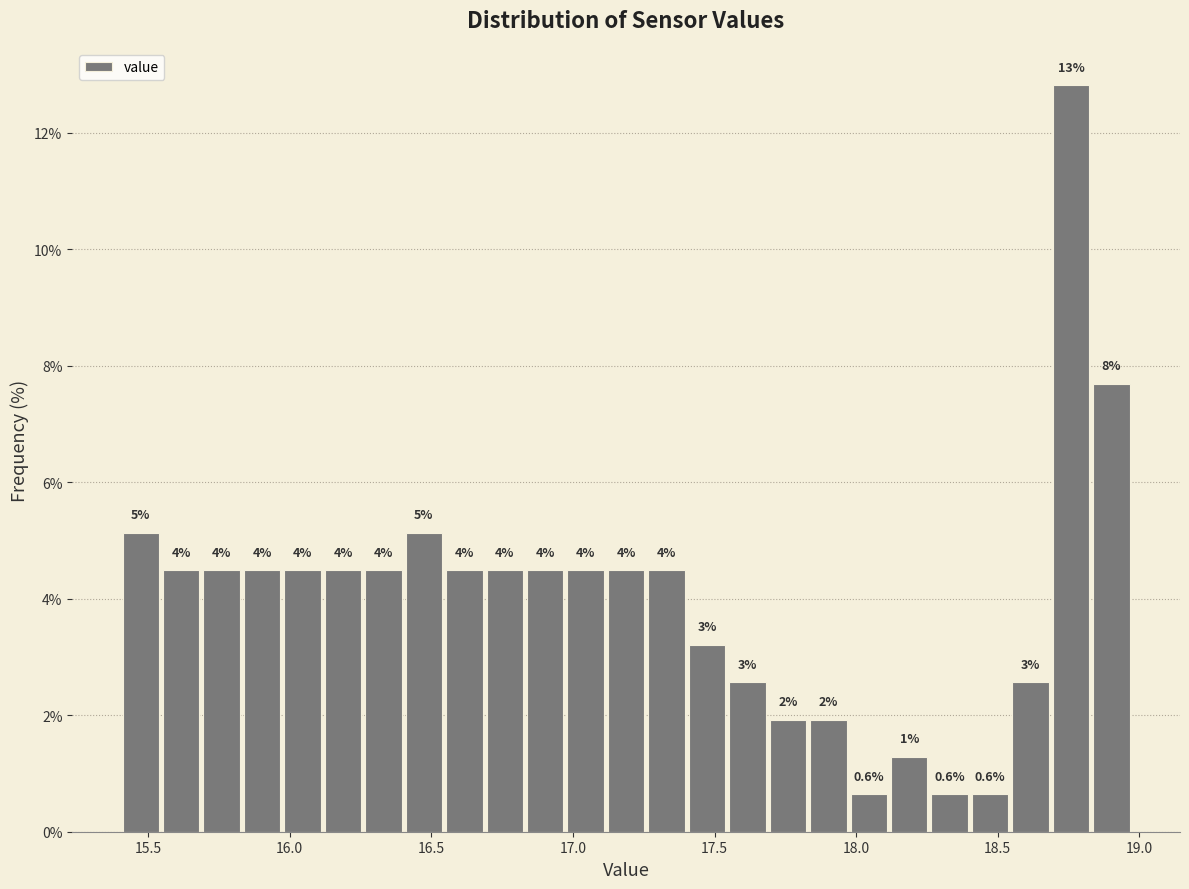

Read against the x-axis, roughly where is the centre of the tallest bar?

18.75